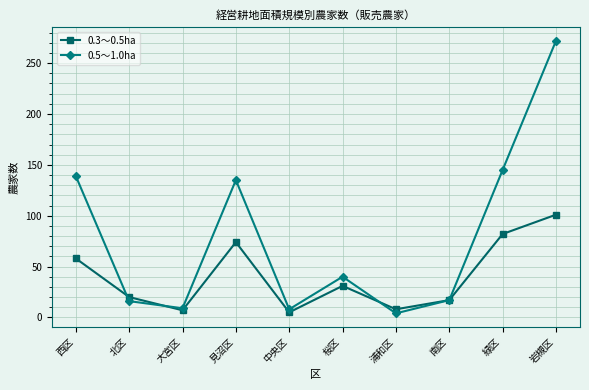

Does the chart have visible grid lines?

Yes